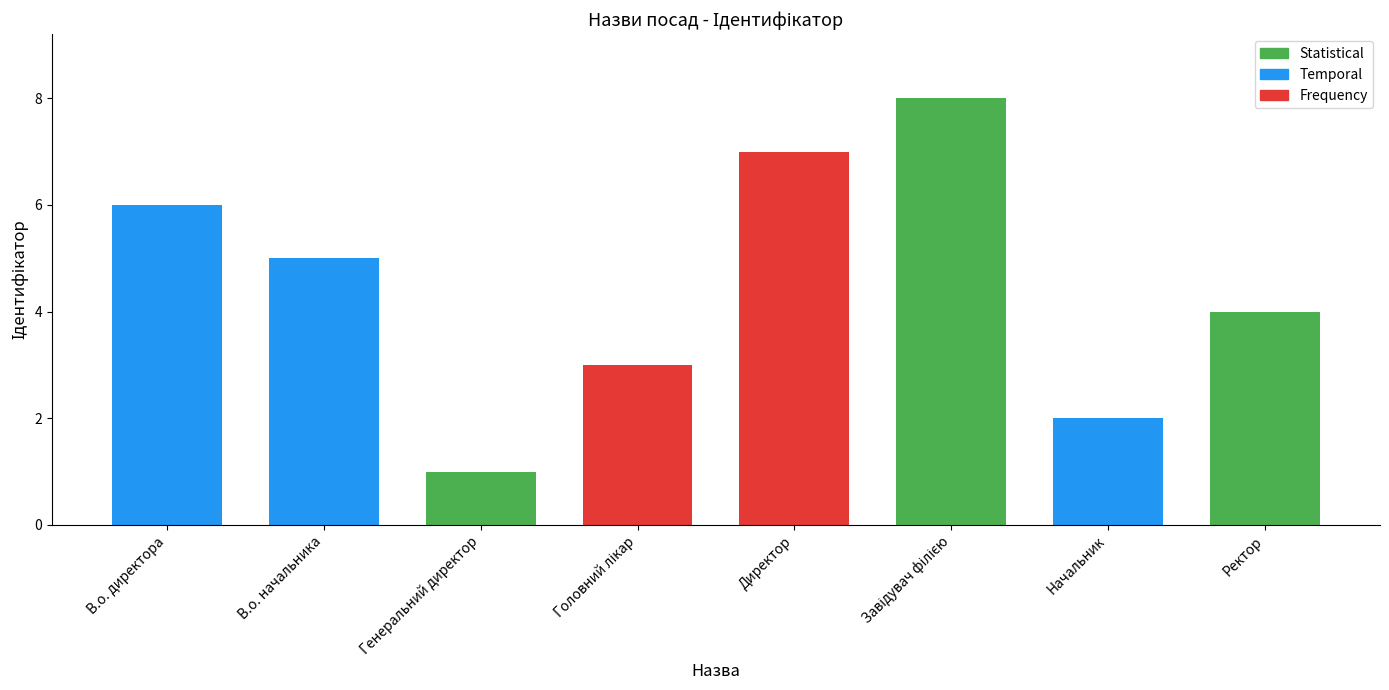

What position from the right is Ректор?

1